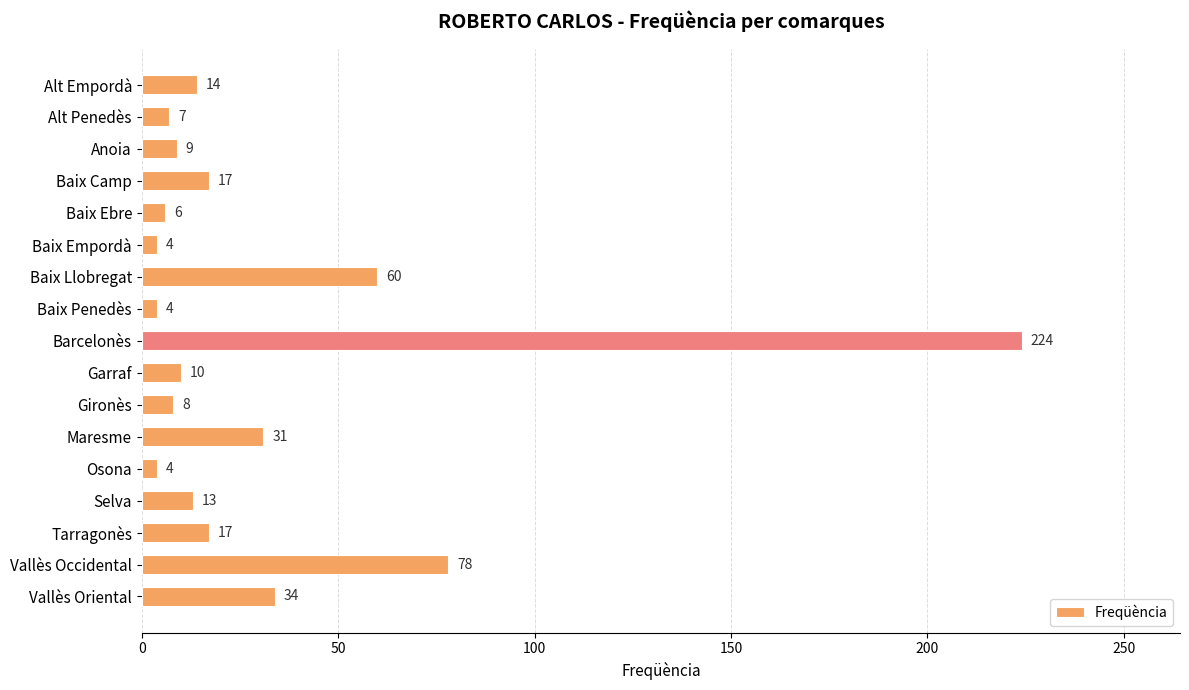

Is it true that the value at Garraf is 10?

True